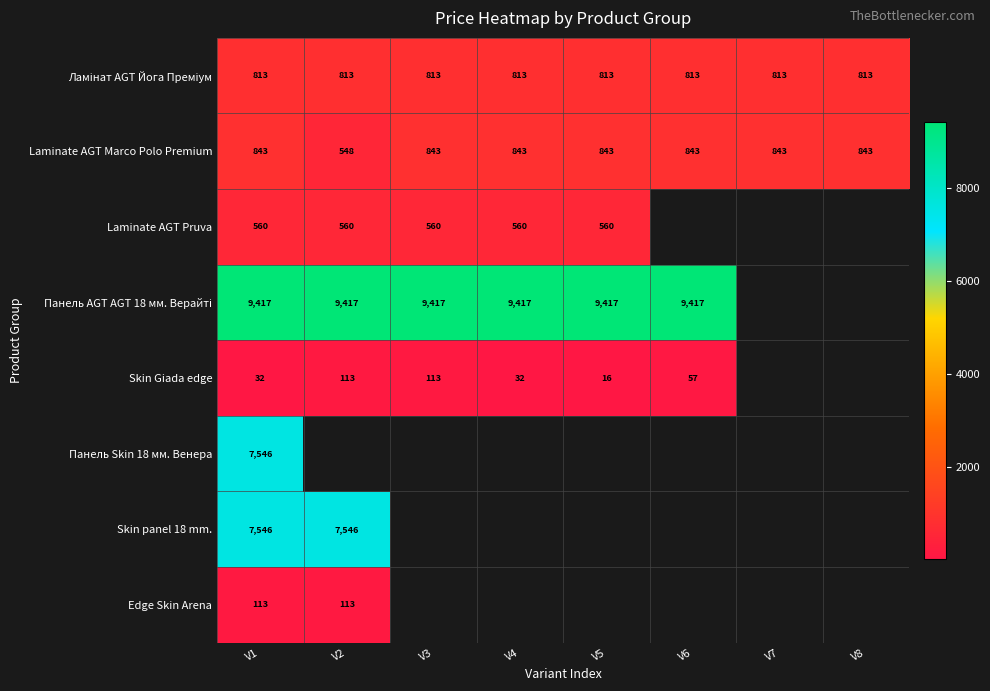

List the labels in order of Skin Giada edge value, smallest first.

V5, V1, V4, V6, V2, V3, V7, V8